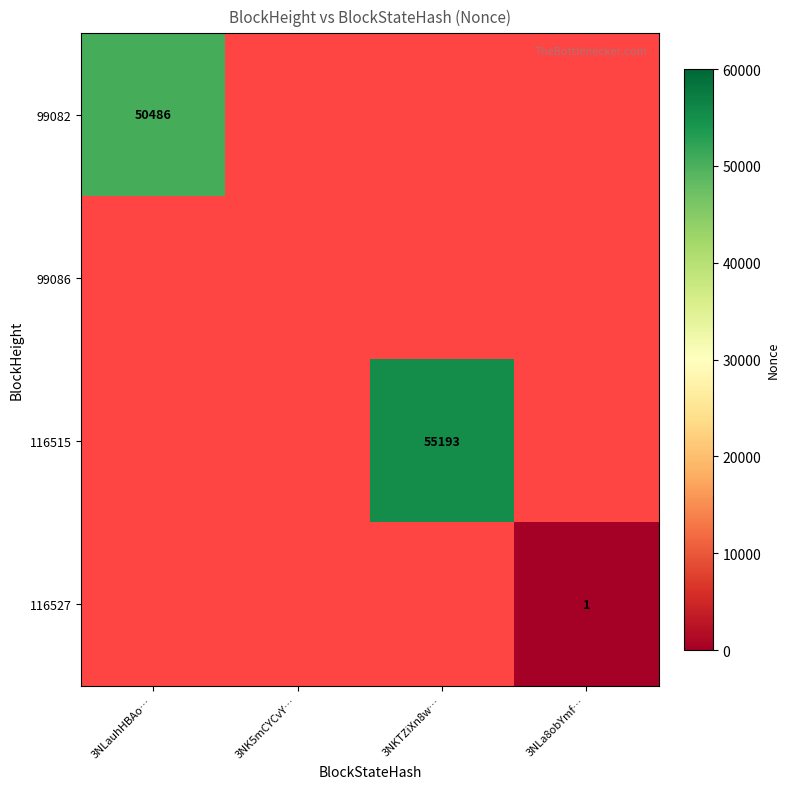

Is it true that 116527 equals 1 at 3NLa8obYmf…?

True